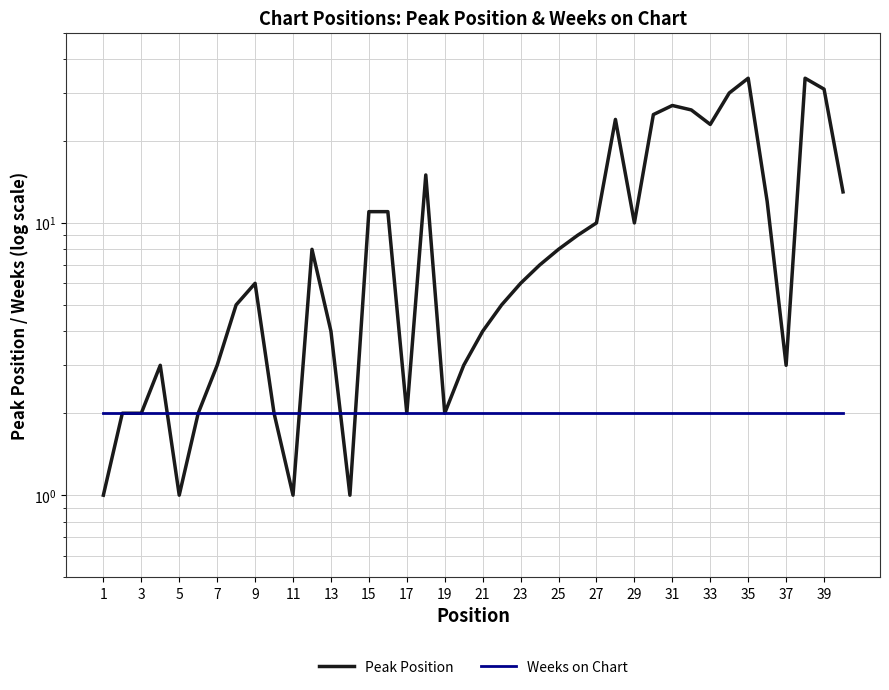

What is the minimum value for Weeks on Chart?

2